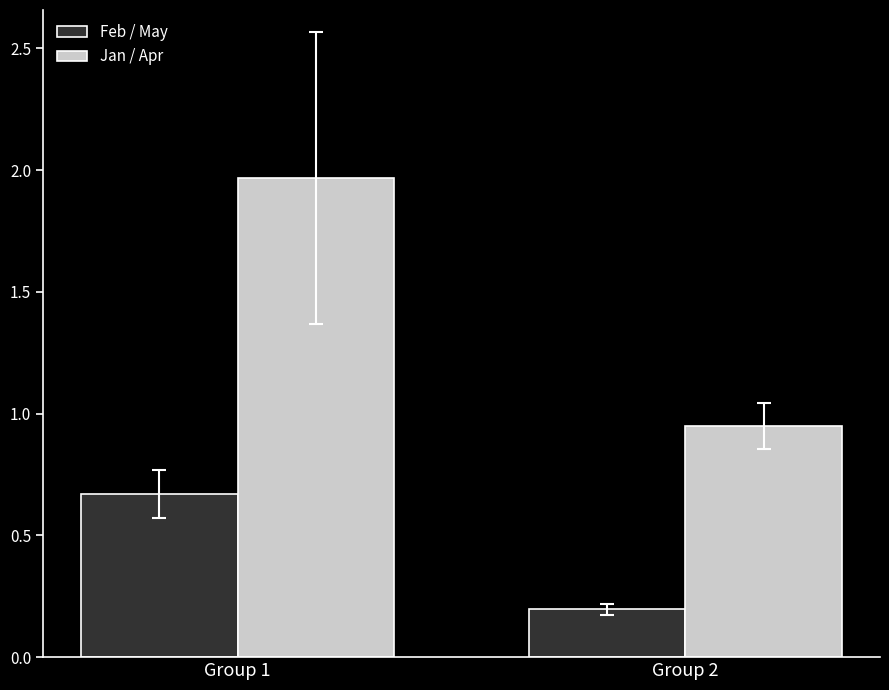

What is the difference between the maximum and minimum values in the Feb / May series?

0.5